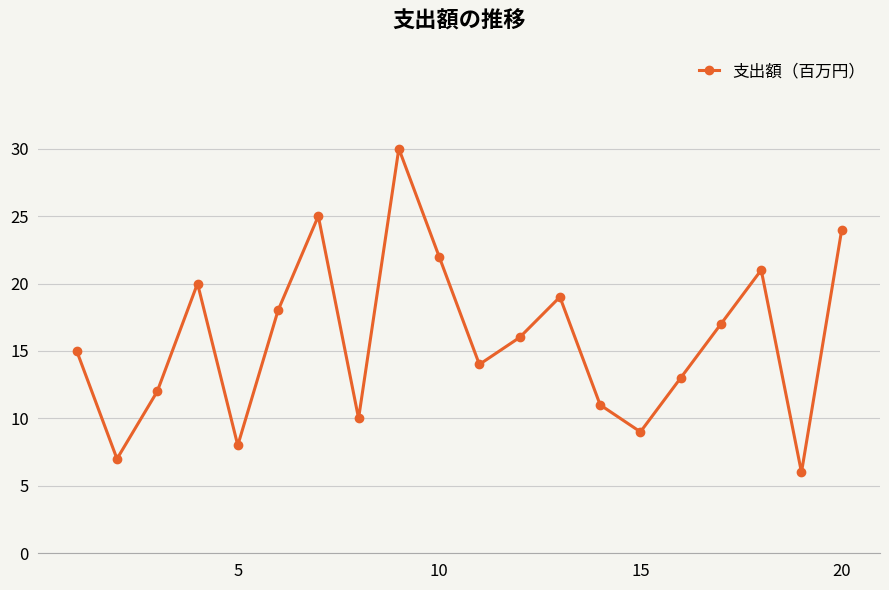

What is the maximum value shown in the chart?

30